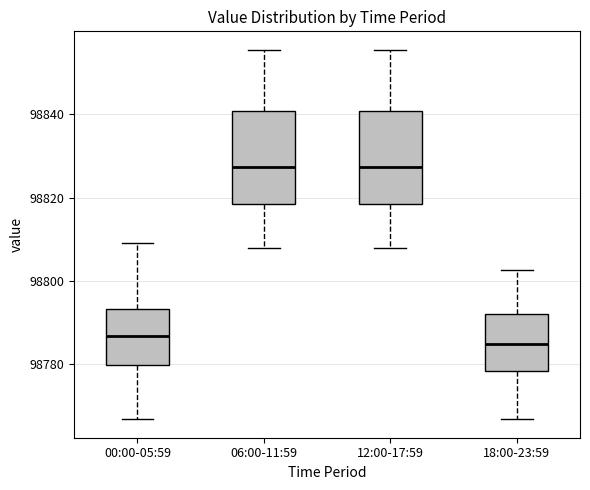

Reading left to right, transcribe this box plot: for each box, give where its median line is, the range the box spans, and where its two whiskers end, as read against the y-axis. The values are not printed on the chart, so give them approximately, as read against the axis.

00:00-05:59: median 98786, box 98780 to 98794, whiskers 98766 to 98810
06:00-11:59: median 98828, box 98818 to 98840, whiskers 98808 to 98856
12:00-17:59: median 98828, box 98818 to 98840, whiskers 98808 to 98856
18:00-23:59: median 98784, box 98778 to 98792, whiskers 98766 to 98802